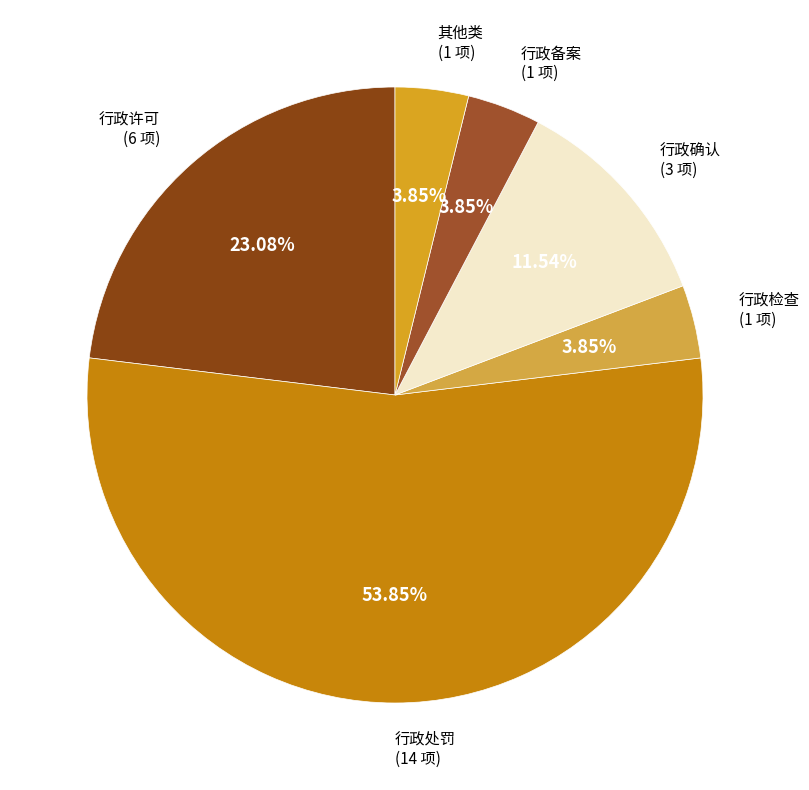

How many segments does this pie chart have?

6